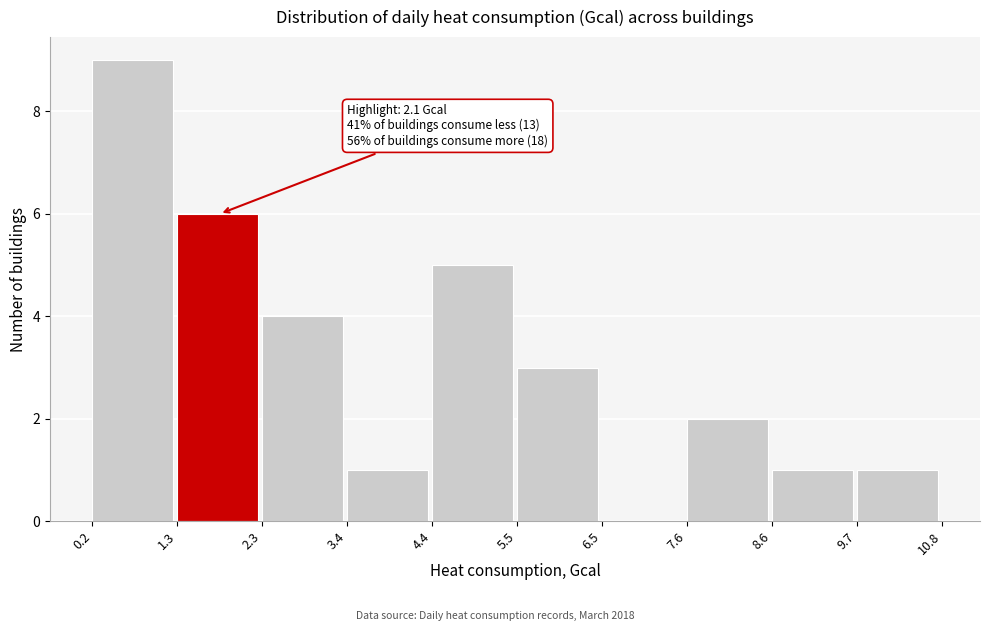

Over which range of the x-axis is the bar tallest?

0.2 to 1.3